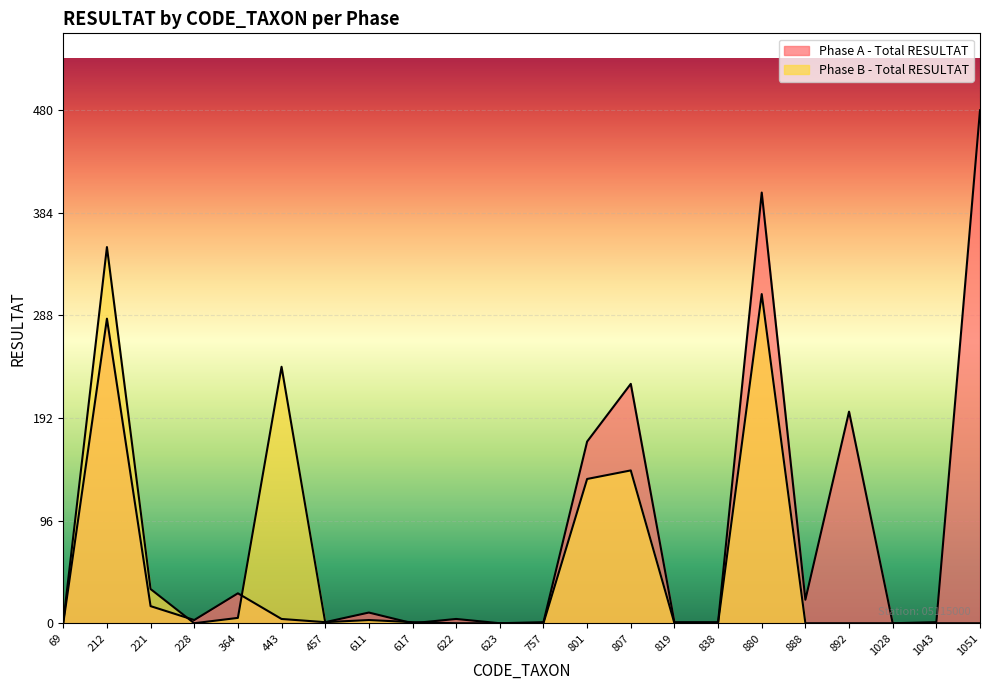

What is the average value of the Phase B - Total RESULTAT series?

56